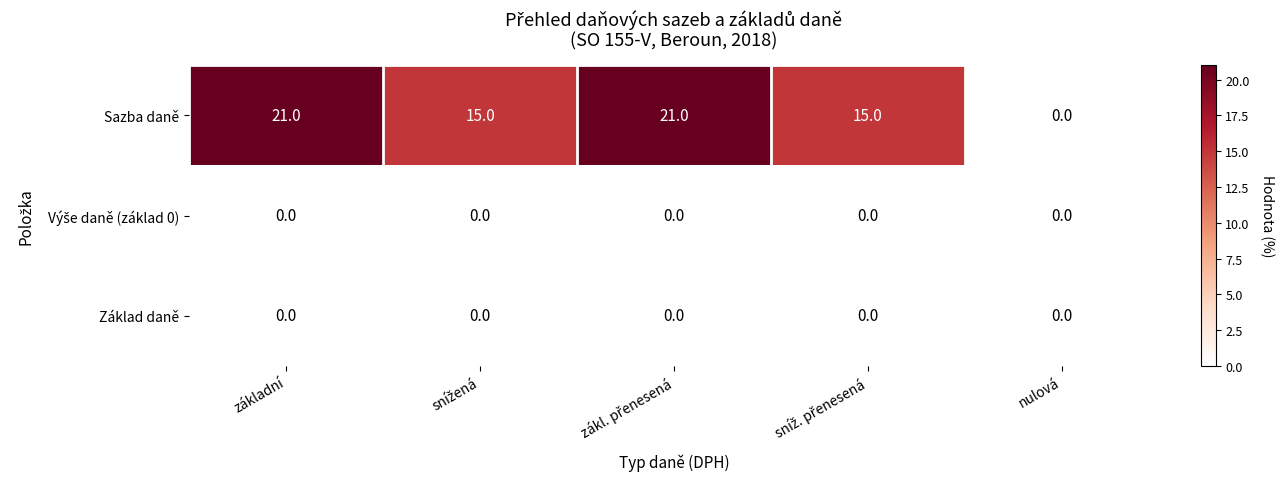

Which series has the largest total across all categories?

Sazba daně